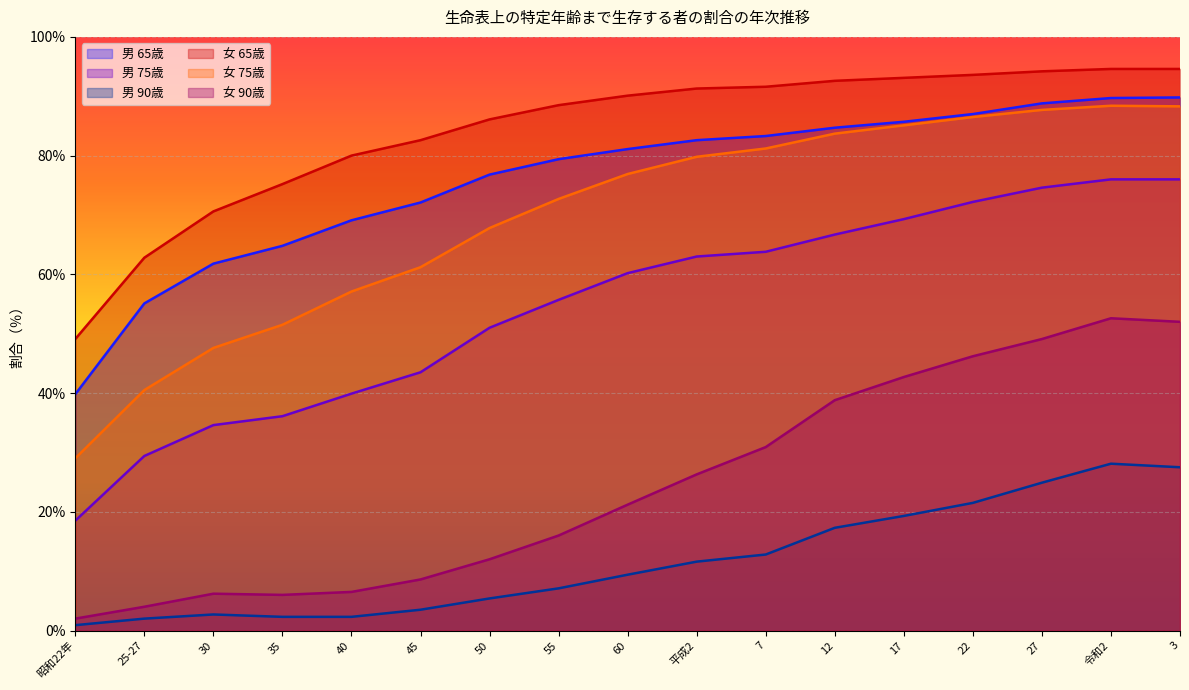

Reading left to right, what are all the values shown in this chart?

男 65歳: 昭和22年=39.8	25-27=55.1	30=61.8	35=64.8	40=69.1	45=72.1	50=76.8	55=79.4	60=81.1	平成2=82.6	7=83.3	12=84.7	17=85.7	22=87.0	27=88.8	令和2=89.7	3=89.8
男 75歳: 昭和22年=18.5	25-27=29.4	30=34.6	35=36.1	40=39.9	45=43.5	50=51.0	55=55.7	60=60.2	平成2=63.0	7=63.8	12=66.7	17=69.3	22=72.2	27=74.6	令和2=76.0	3=76.0
男 90歳: 昭和22年=0.9	25-27=2.0	30=2.7	35=2.3	40=2.3	45=3.5	50=5.4	55=7.1	60=9.4	平成2=11.6	7=12.8	12=17.3	17=19.3	22=21.5	27=24.9	令和2=28.1	3=27.5
女 65歳: 昭和22年=49.1	25-27=62.8	30=70.6	35=75.2	40=80.0	45=82.6	50=86.1	55=88.5	60=90.1	平成2=91.3	7=91.6	12=92.6	17=93.1	22=93.6	27=94.2	令和2=94.6	3=94.6
女 75歳: 昭和22年=29.0	25-27=40.5	30=47.6	35=51.5	40=57.1	45=61.2	50=67.8	55=72.7	60=76.9	平成2=79.8	7=81.2	12=83.7	17=85.1	22=86.5	27=87.7	令和2=88.4	3=88.3
女 90歳: 昭和22年=2.0	25-27=4.0	30=6.2	35=6.0	40=6.5	45=8.6	50=12.0	55=16.0	60=21.2	平成2=26.3	7=30.9	12=38.8	17=42.7	22=46.2	27=49.1	令和2=52.6	3=52.0